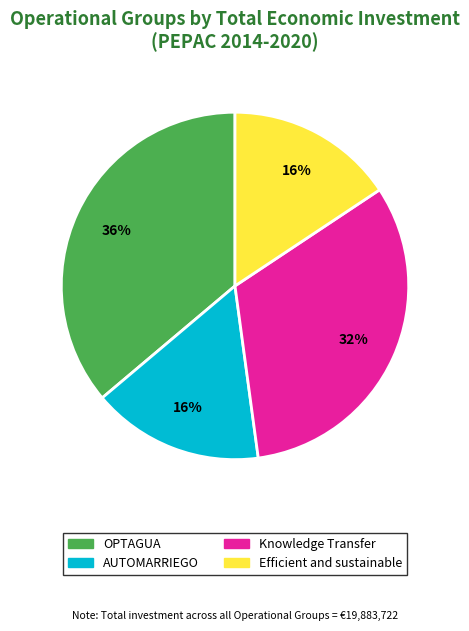

Which category has the biggest portion of the pie?

OPTAGUA